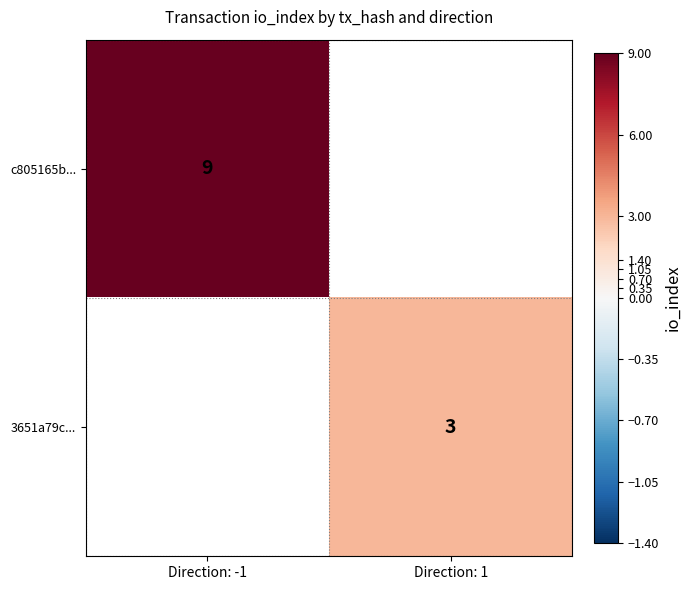

The 3651a79c... series shows 3 at Direction: 1. True or false?

True